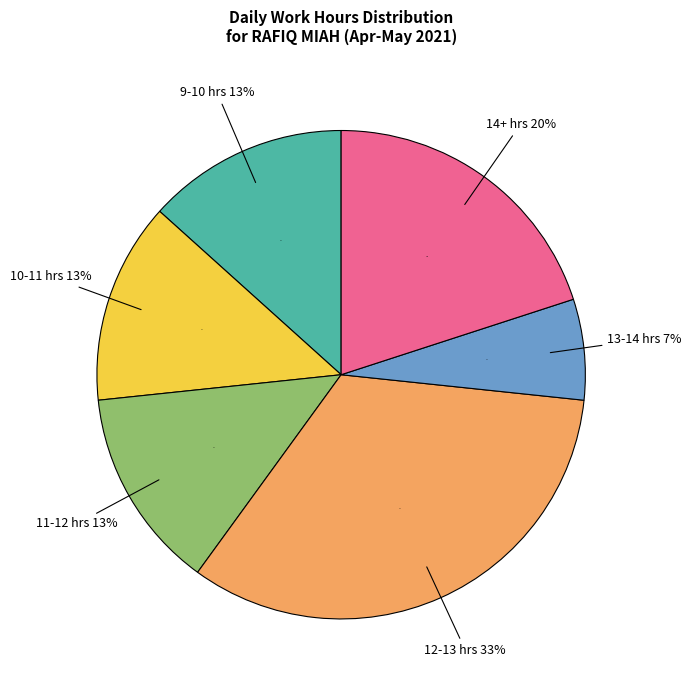

Is there a majority slice in this chart?

No